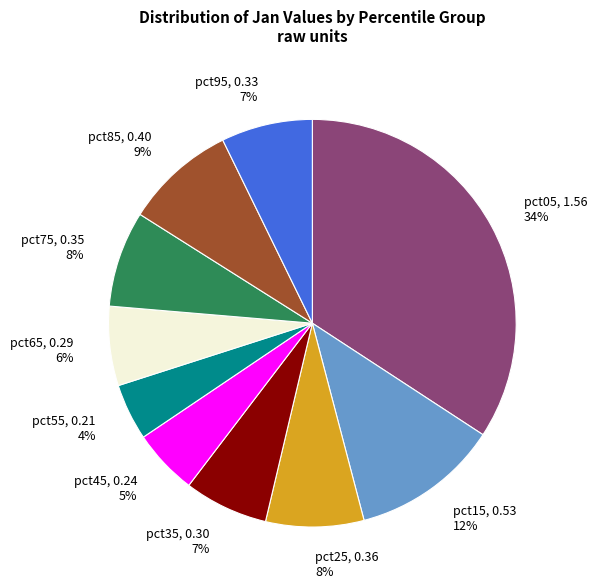

What is the largest slice in the pie chart?

pct05